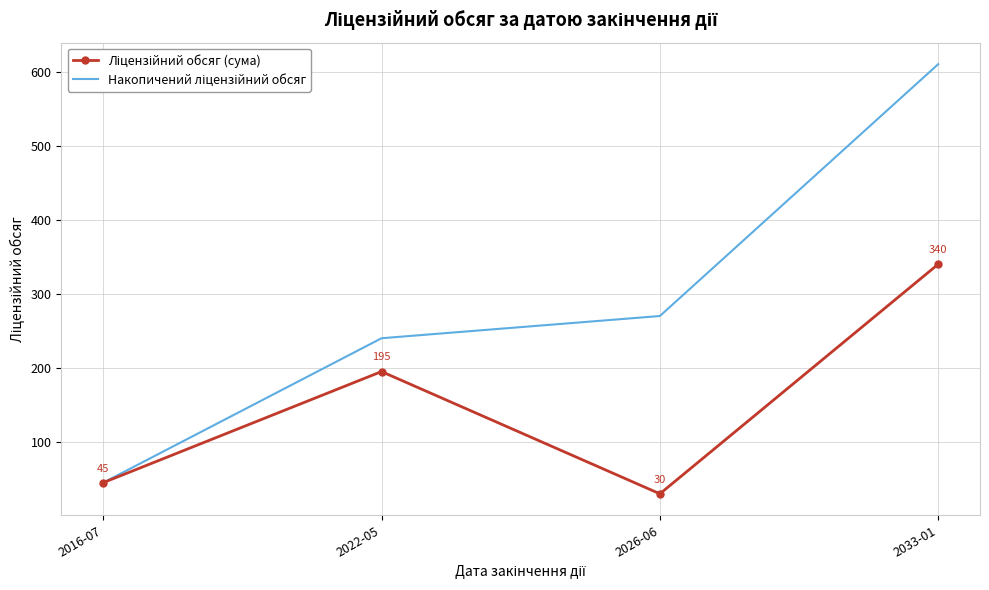

At which category is the sum across all series the highest?

2033-01